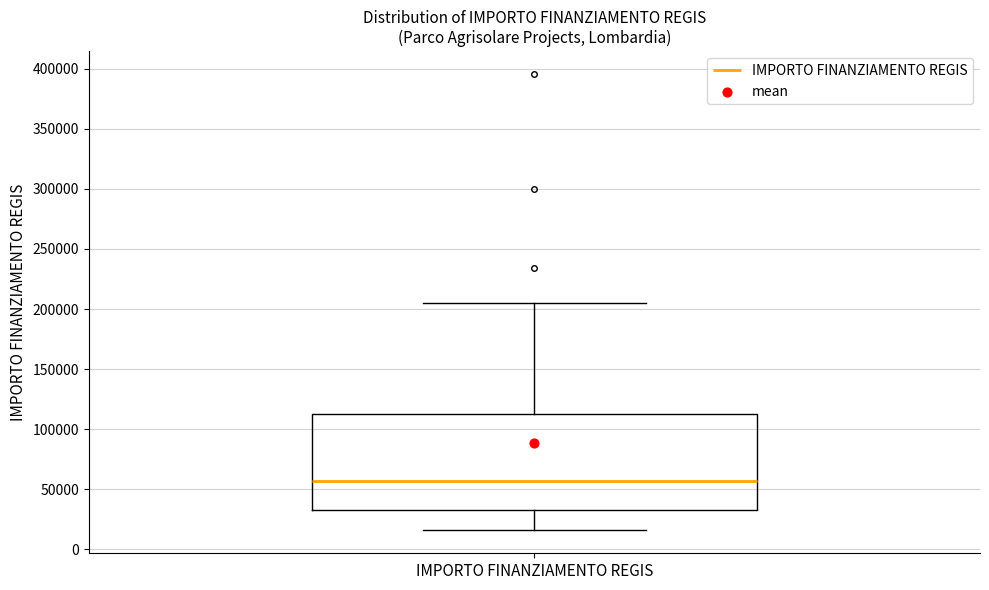

Where does the lower whisker of the box for IMPORTO FINANZIAMENTO REGIS end on the y-axis? The values are not printed on the chart, so give them approximately, as read against the axis.

15000